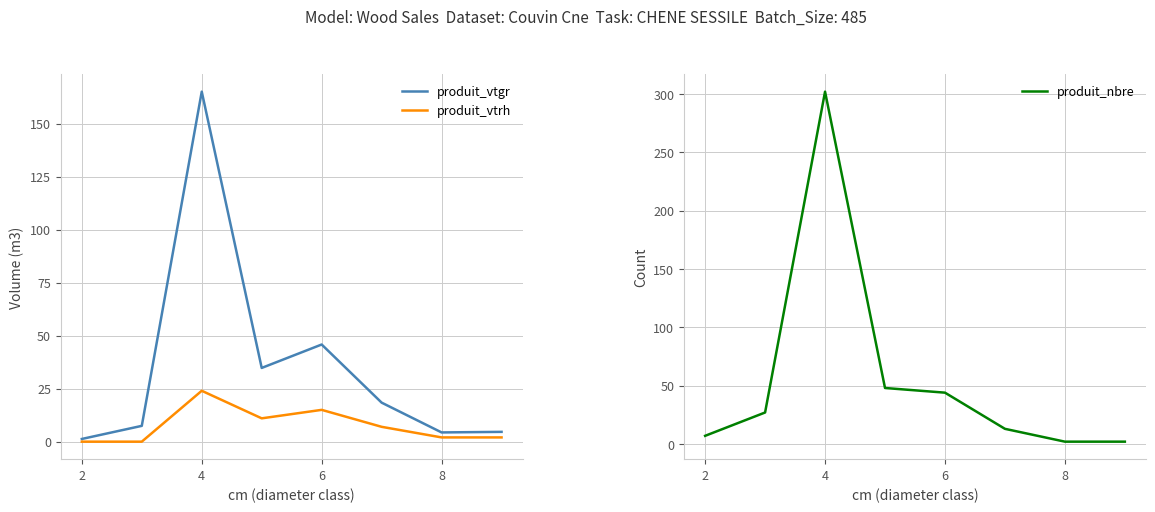

Is it true that produit_vtgr equals 19.8 at 6?

False